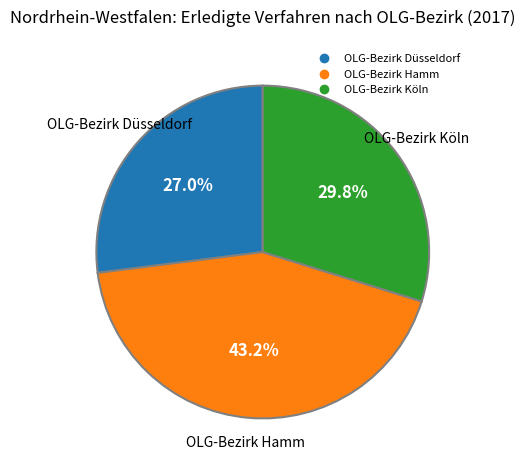

How many slices are in this pie chart?

3